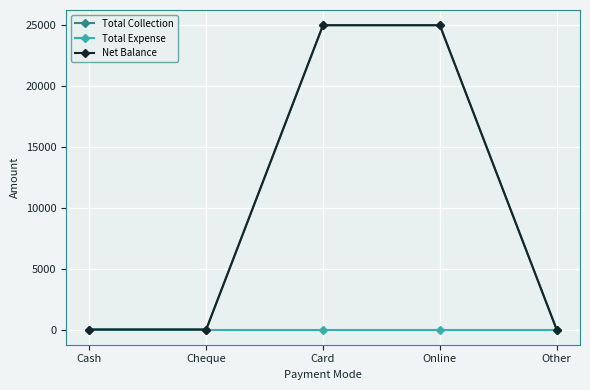

Is the value of Net Balance at Cash greater than the value of Total Expense at Online?

No